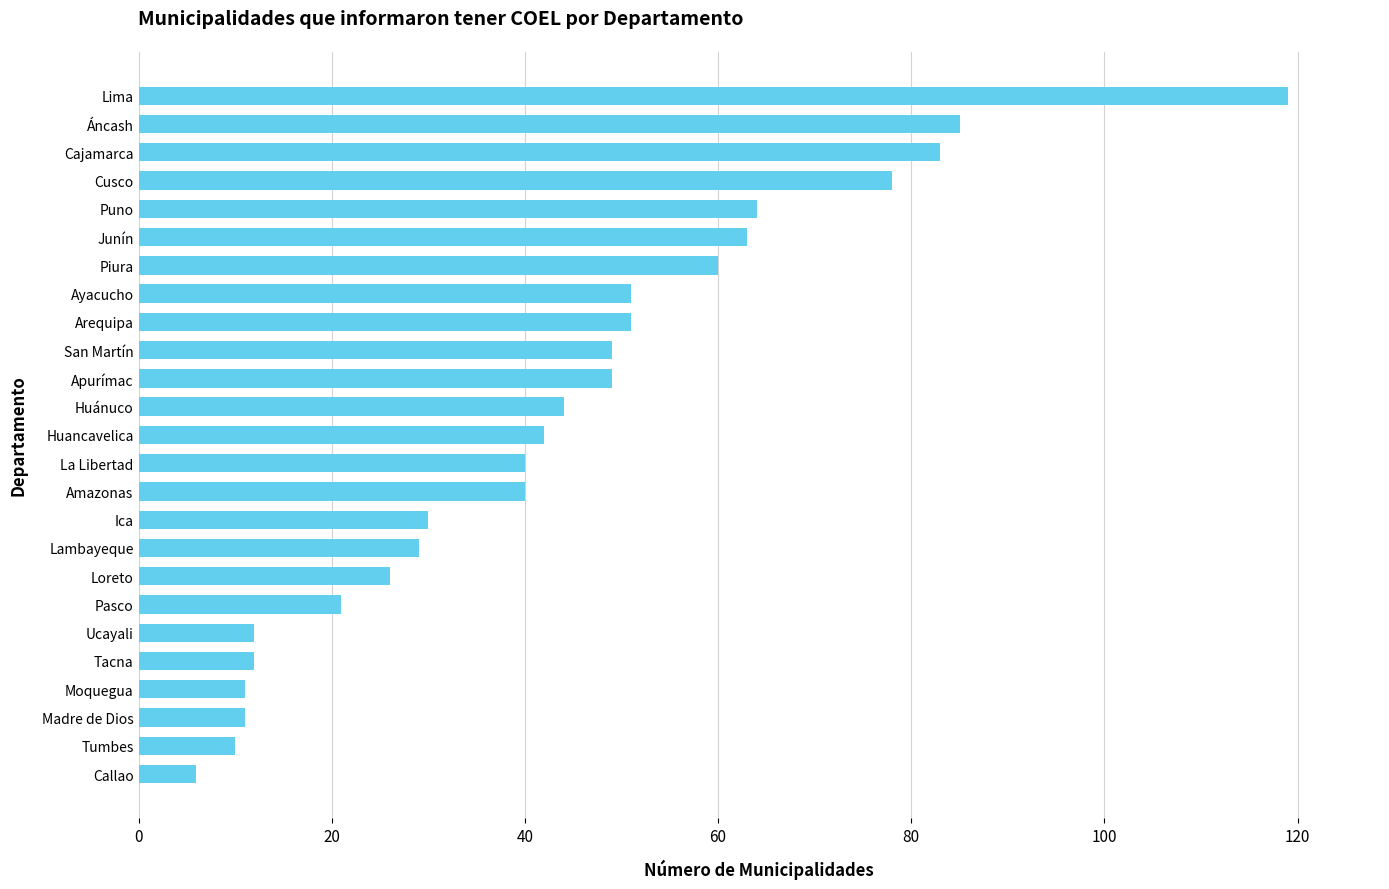

What is the difference between the maximum and second lowest values?

109